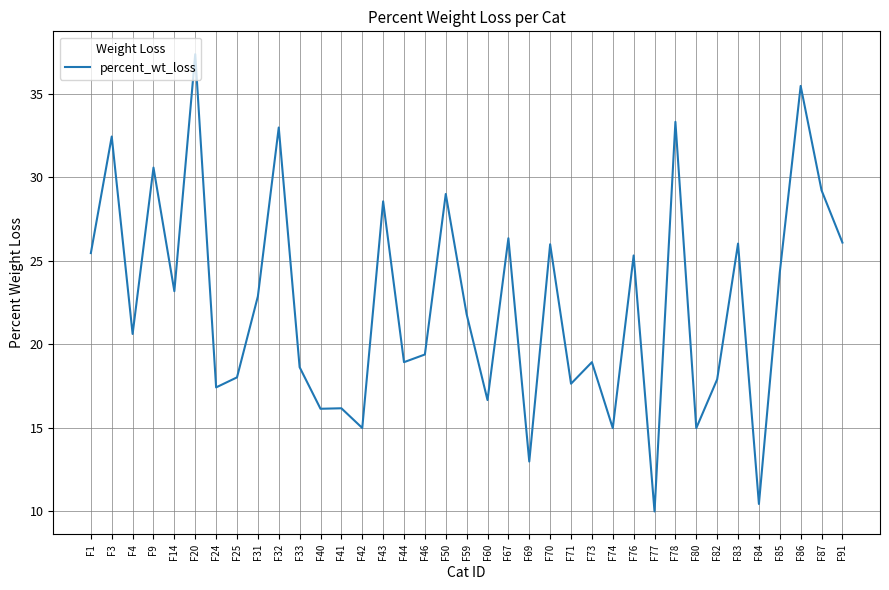

The chart shows a value of 16.1 at F40. True or false?

True